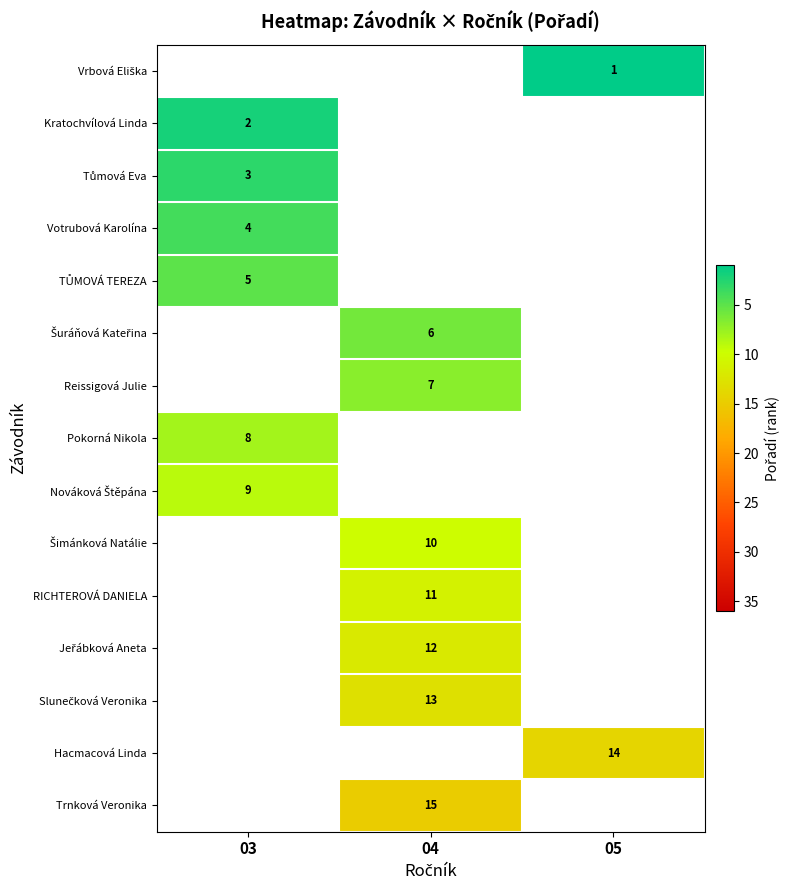

True or false: Trnková Veronika has a value of 15 at 04.

True